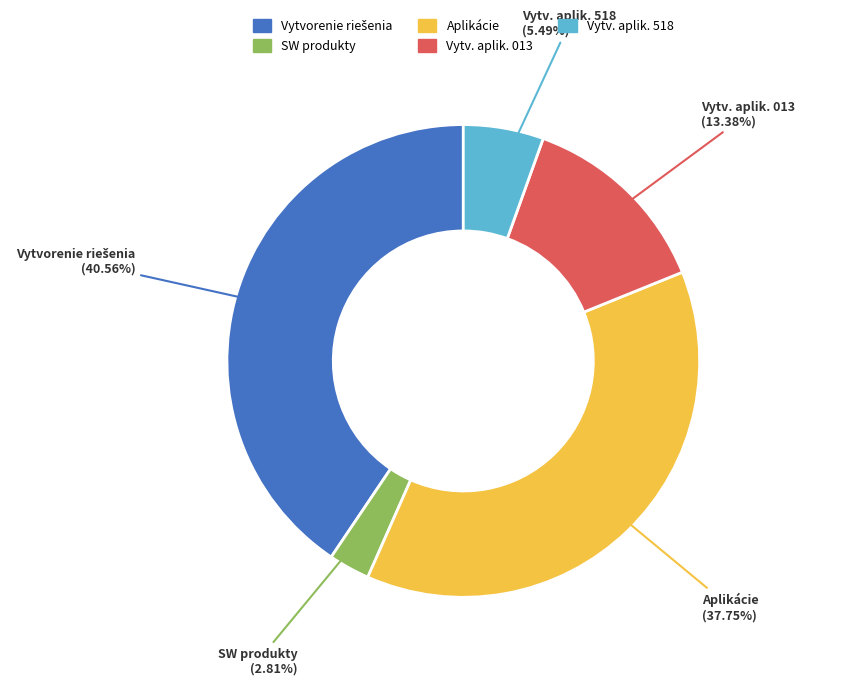

Is there any slice that represents more than half of the pie?

No